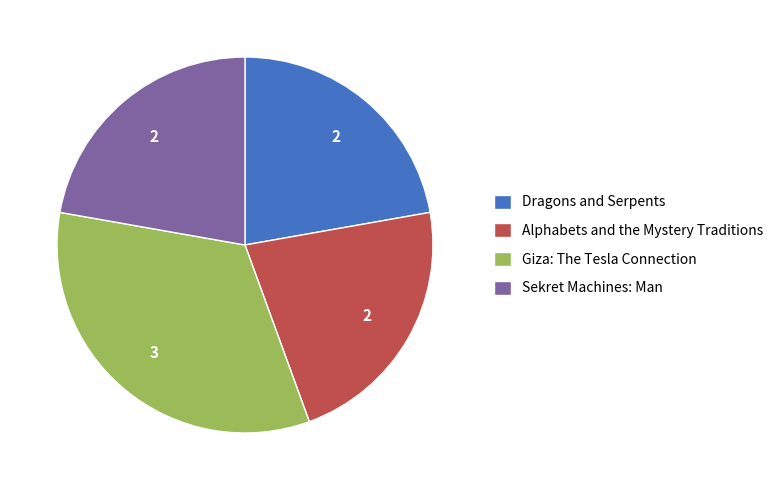

What is the largest slice in the pie chart?

Giza: The Tesla Connection